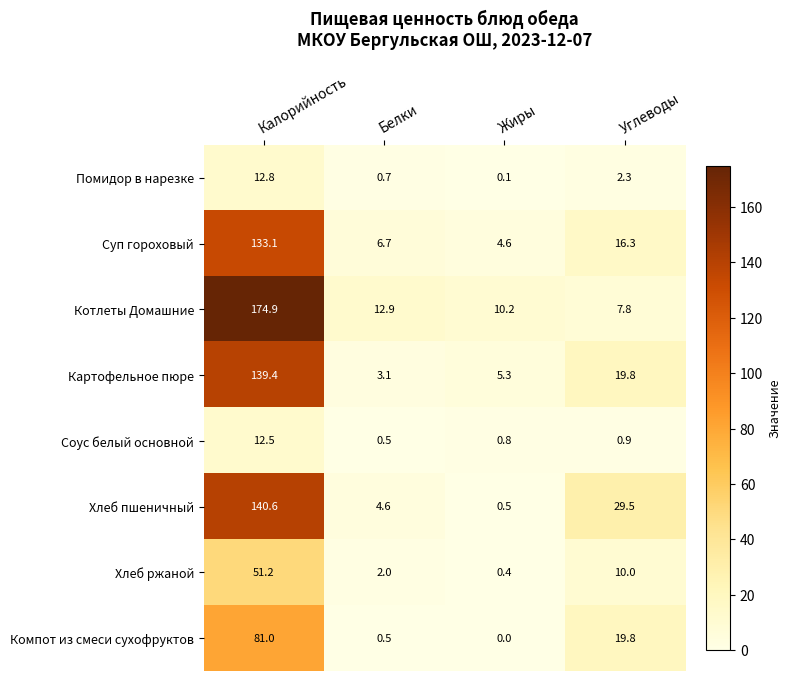

What is the approximate value of Котлеты Домашние at Углеводы?

7.8